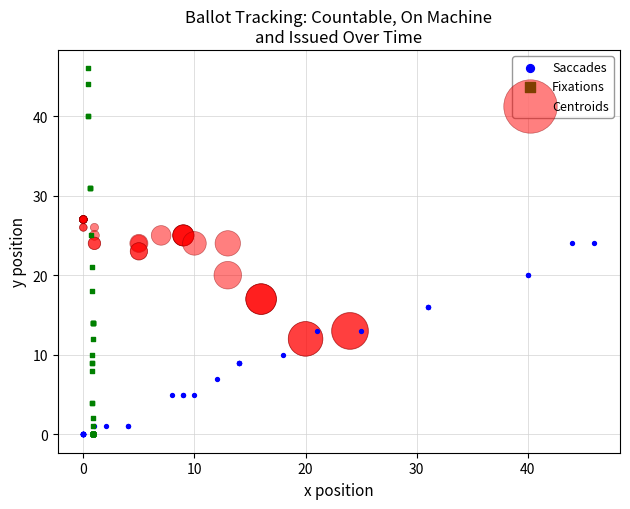

Which series has the widest spread of Y values?

Fixations